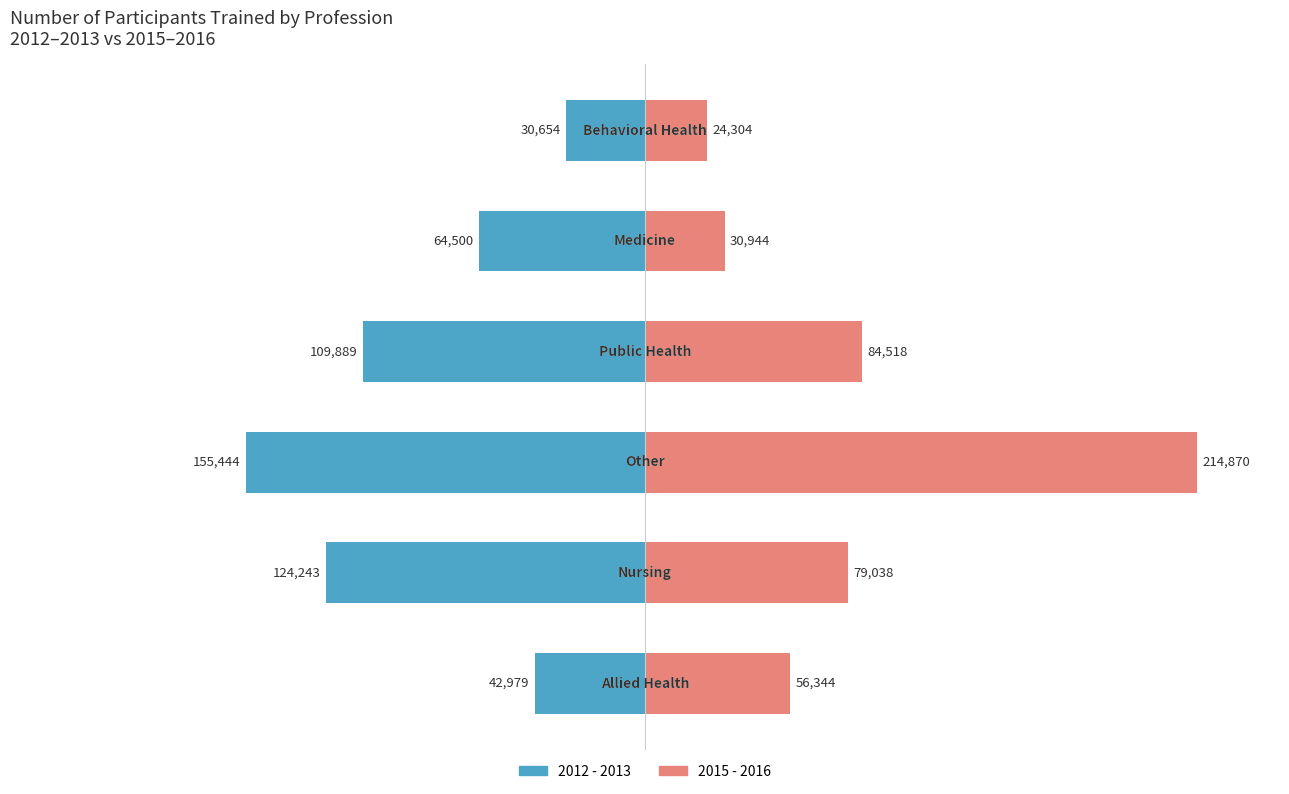

List the labels in order of 2012 - 2013 value, largest first.

5, 0, 4, 3, 1, 2